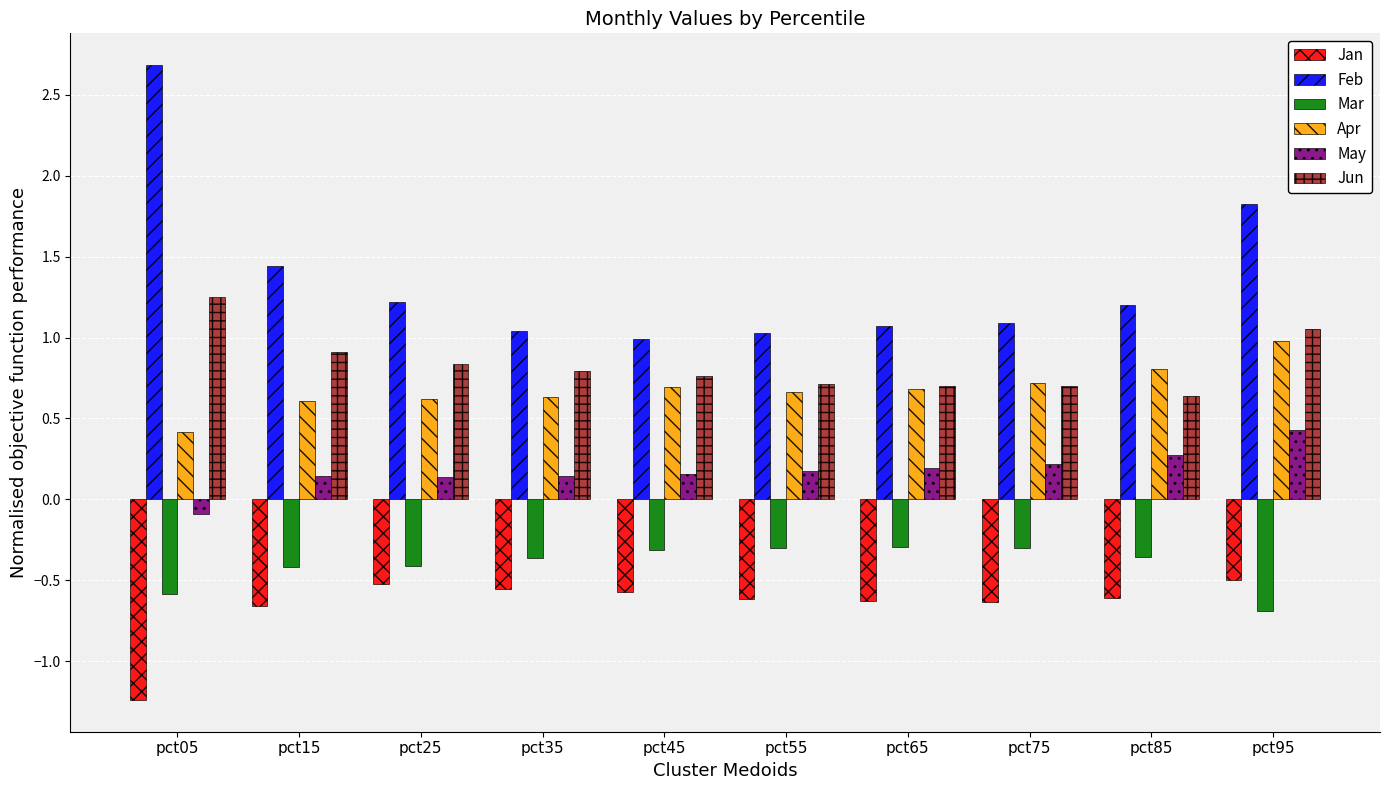

Between pct15 and pct25, which series saw the biggest shift?

Feb